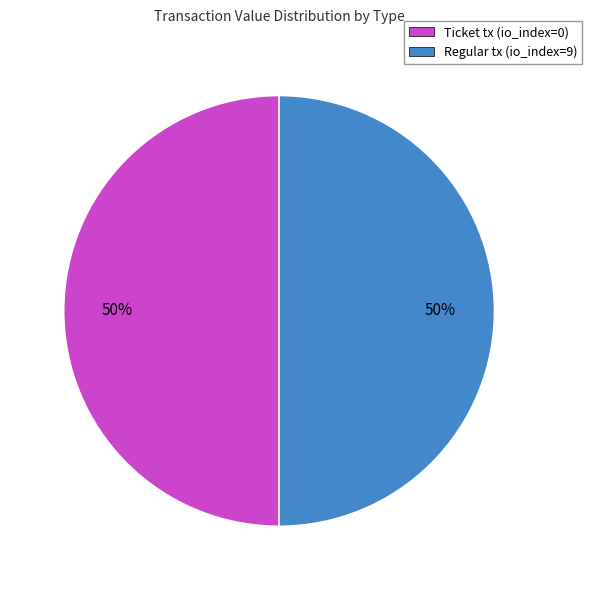

To the nearest percent, what portion does Regular tx (io_index=9) represent?

50%